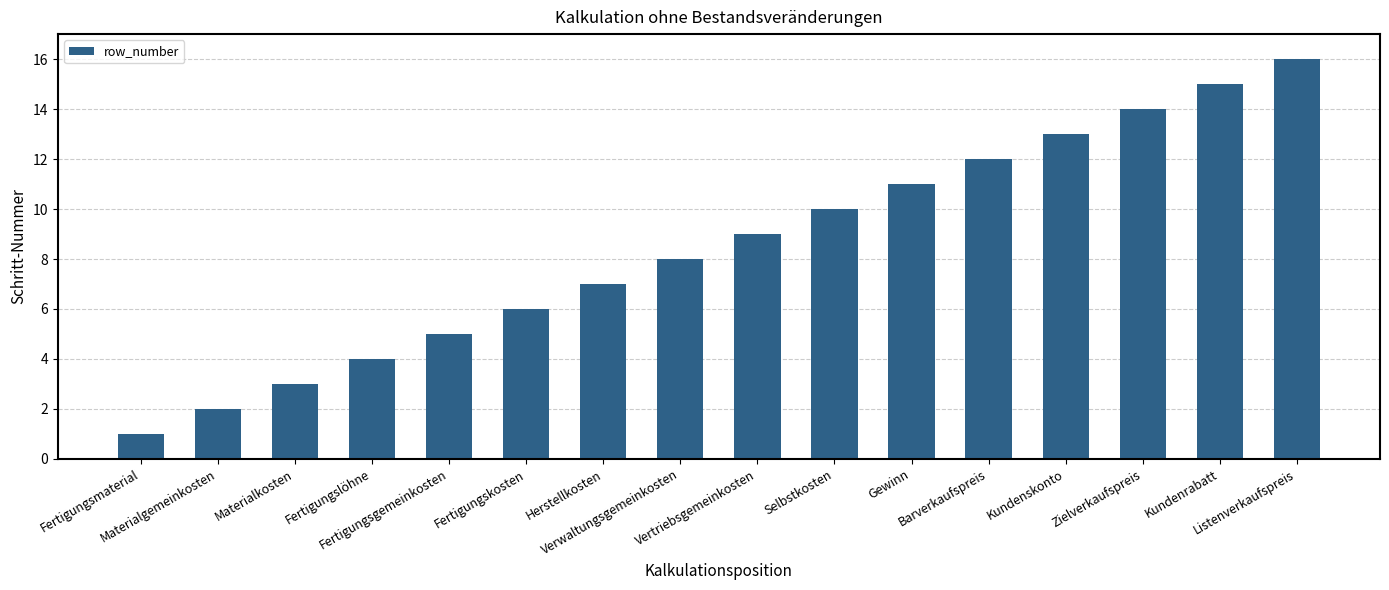

How many bars are there in total?

16